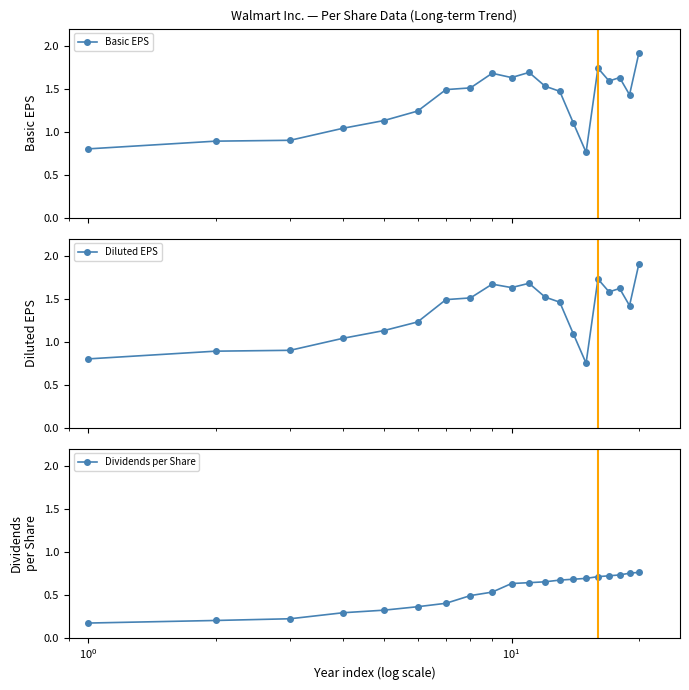

Count the Dividends per Share values in the range 0 to 1.

20